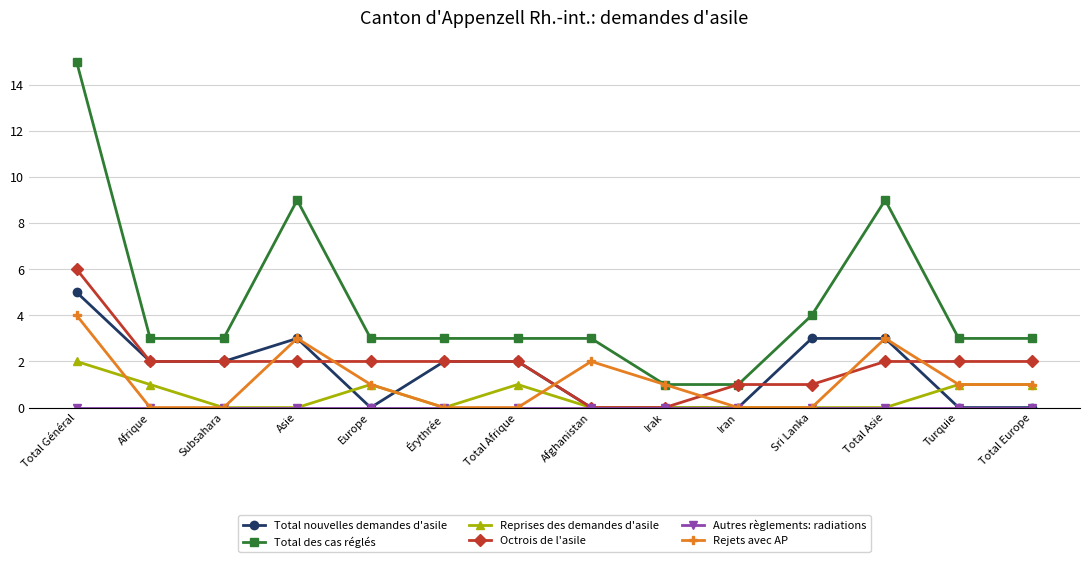

Is the value of Reprises des demandes d'asile at Sri Lanka greater than the value of Rejets avec AP at Irak?

No